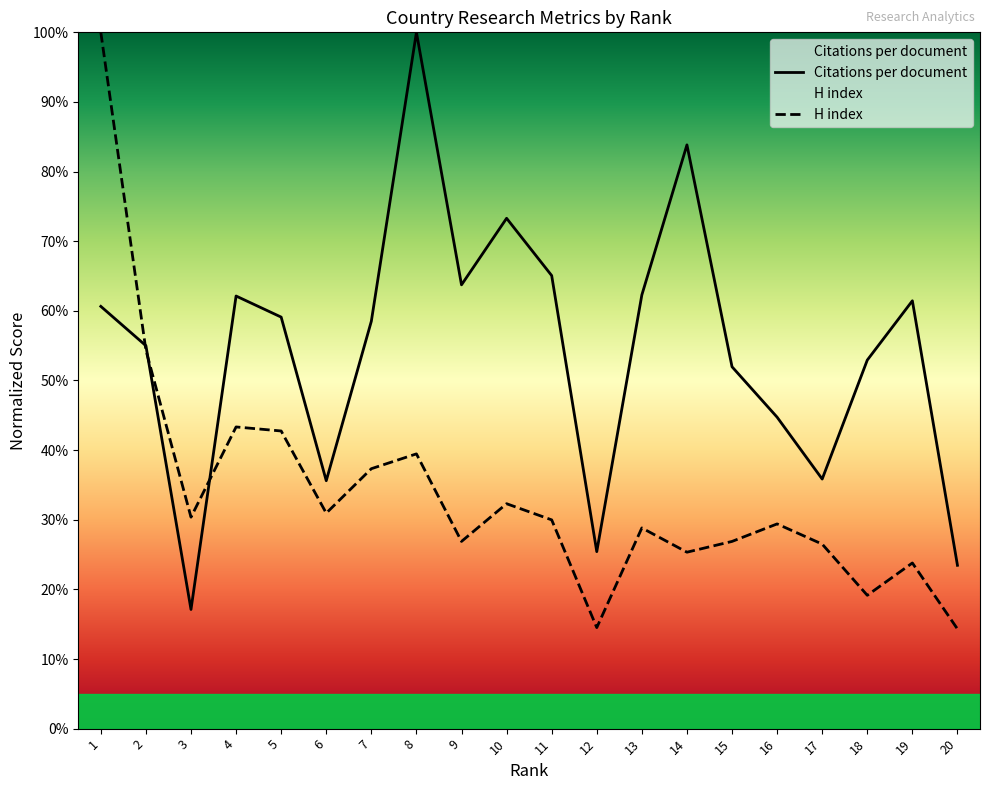

How many lines are shown in the chart?

2